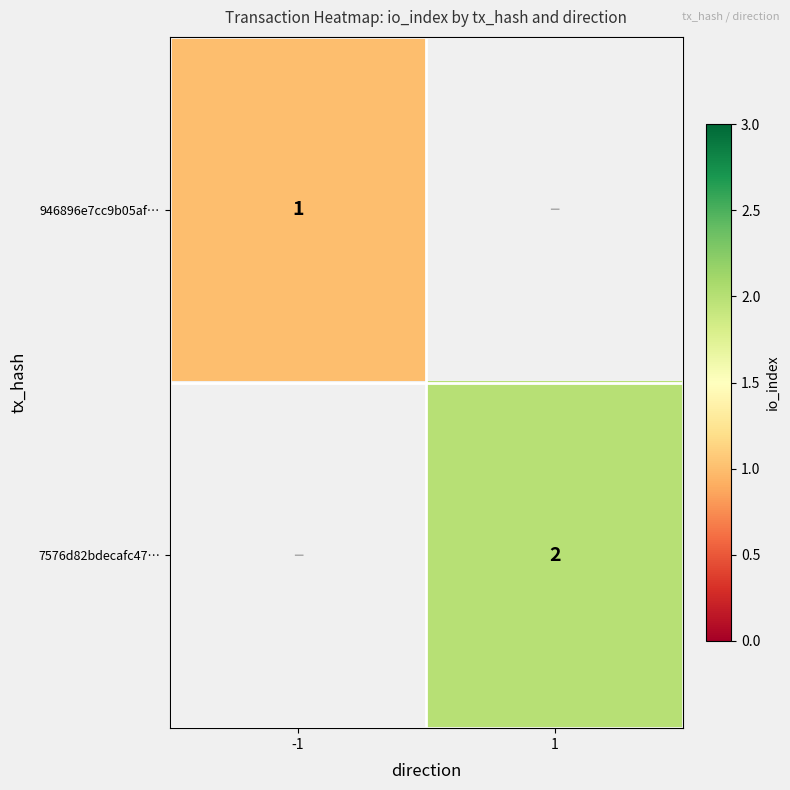

The value of 946896e7cc9b05af… at -1 is 0. True or false?

False